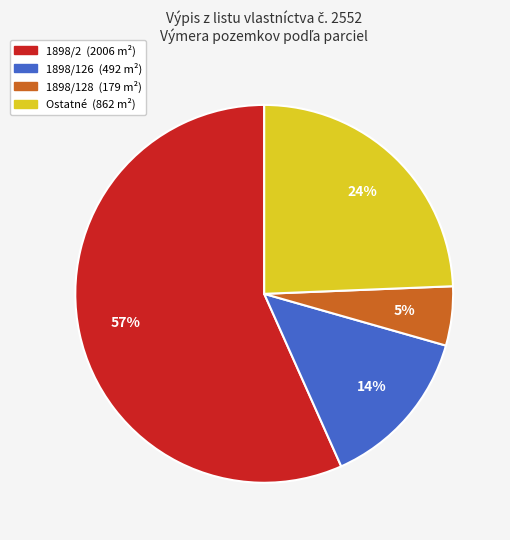

Is there any slice that represents more than half of the pie?

Yes